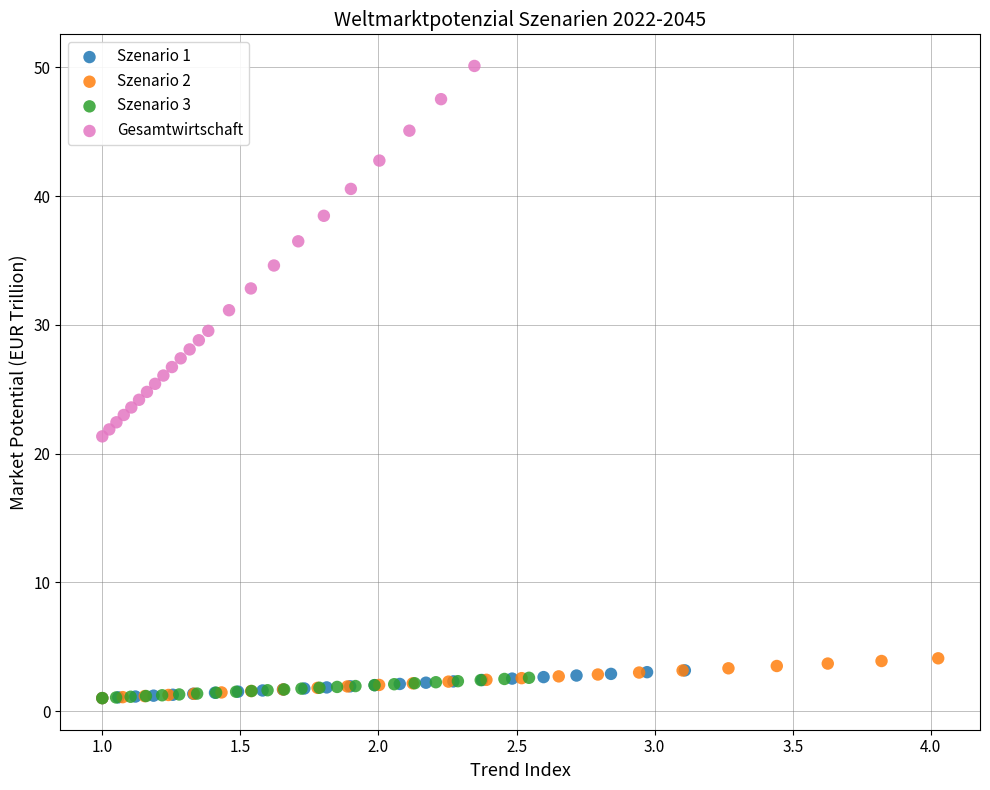

Which series has the largest Y range (max minus min)?

Gesamtwirtschaft